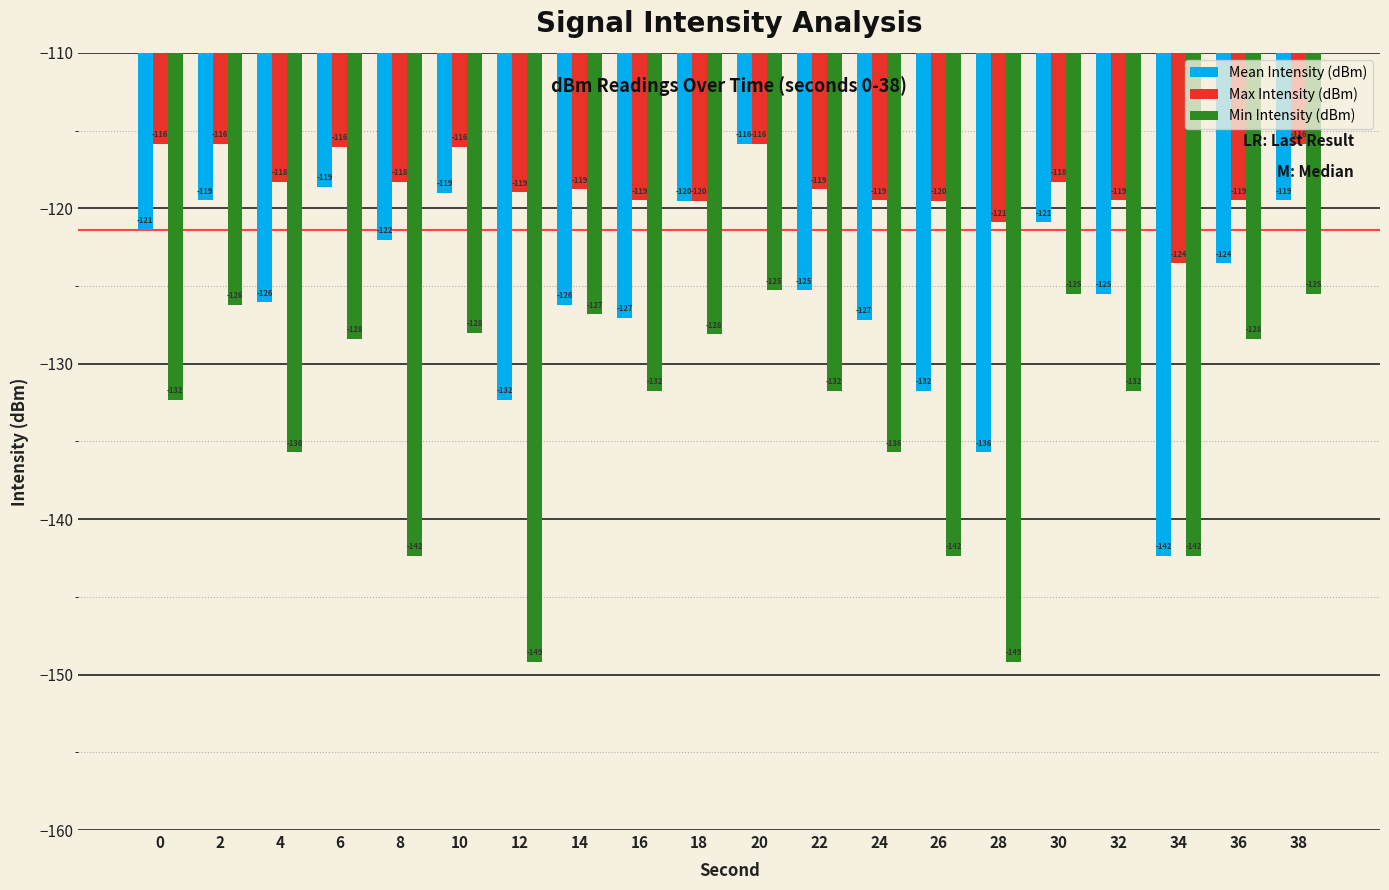

What is the sum of all Mean Intensity (dBm) values?

-2499.2